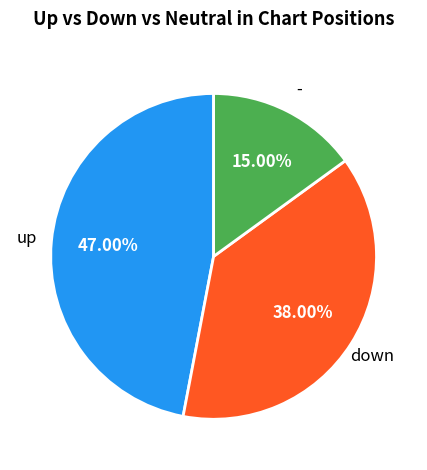

Does any single category account for the majority?

No